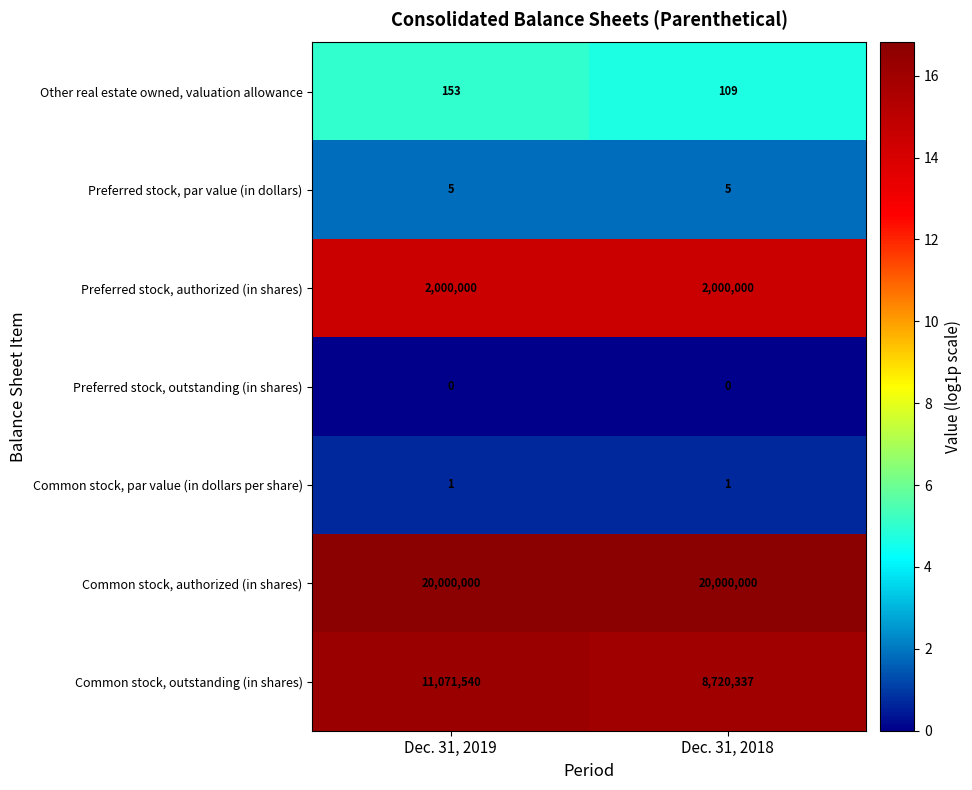

What is the approximate value of Other real estate owned, valuation allowance at Dec. 31, 2019?

153